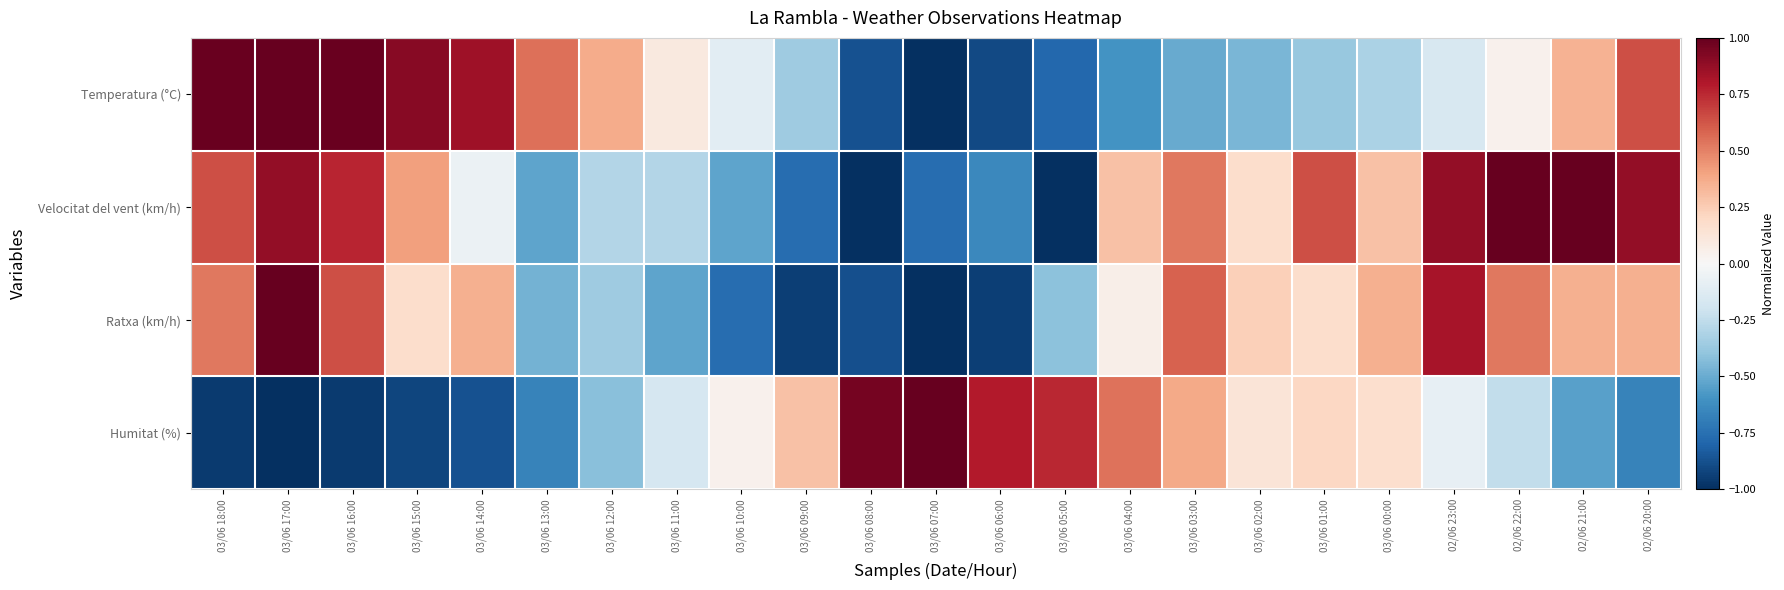

Between 03/06 17:00 and 03/06 04:00, which series saw the biggest shift?

Temperatura (°C)